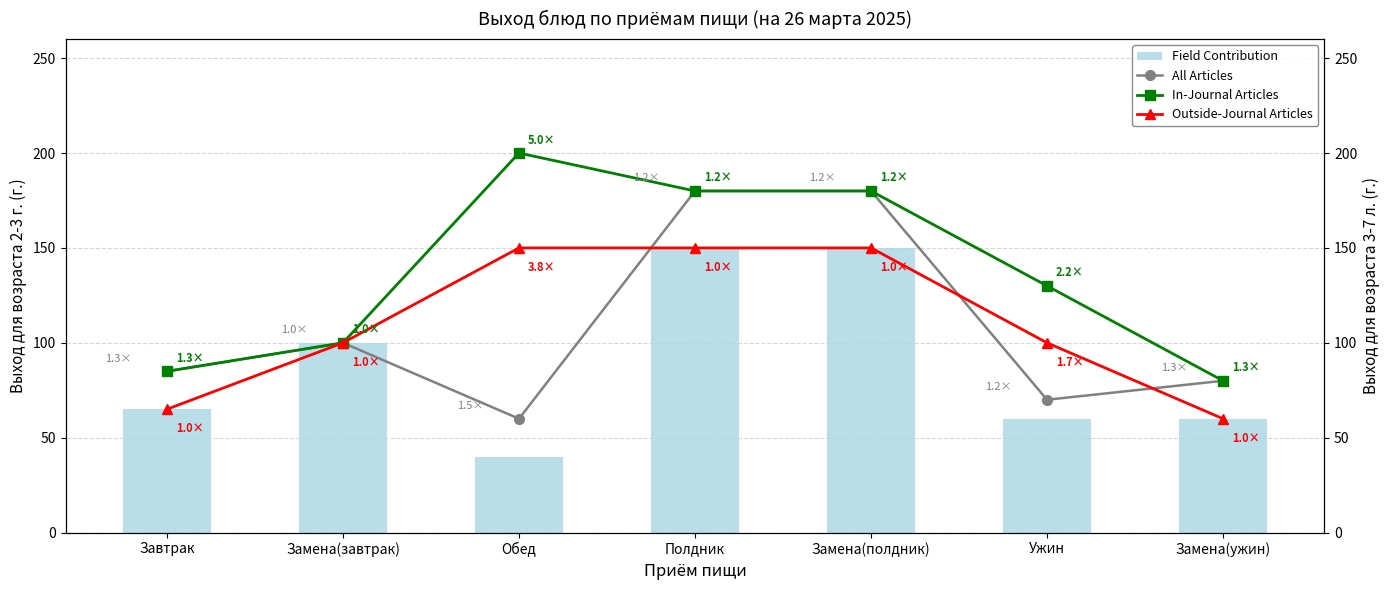

At which category is the sum across all series the highest?

Полдник